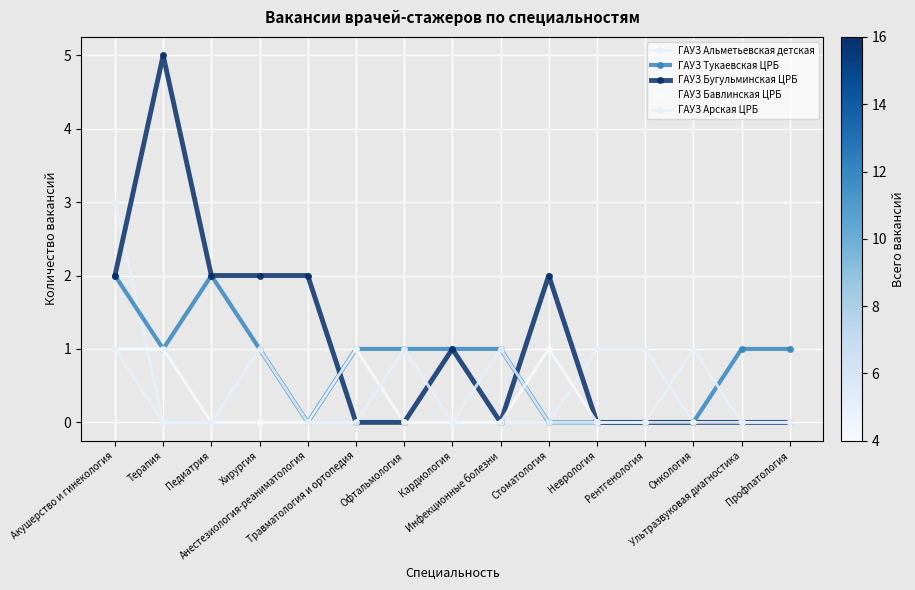

How many data points in ГАУЗ Тукаевская ЦРБ are less than 1?

5